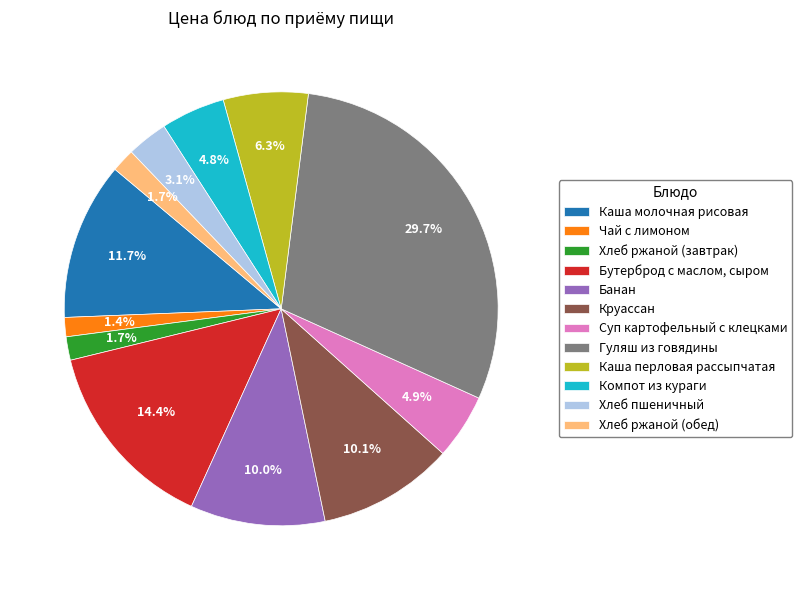

Is there any slice that represents more than half of the pie?

No